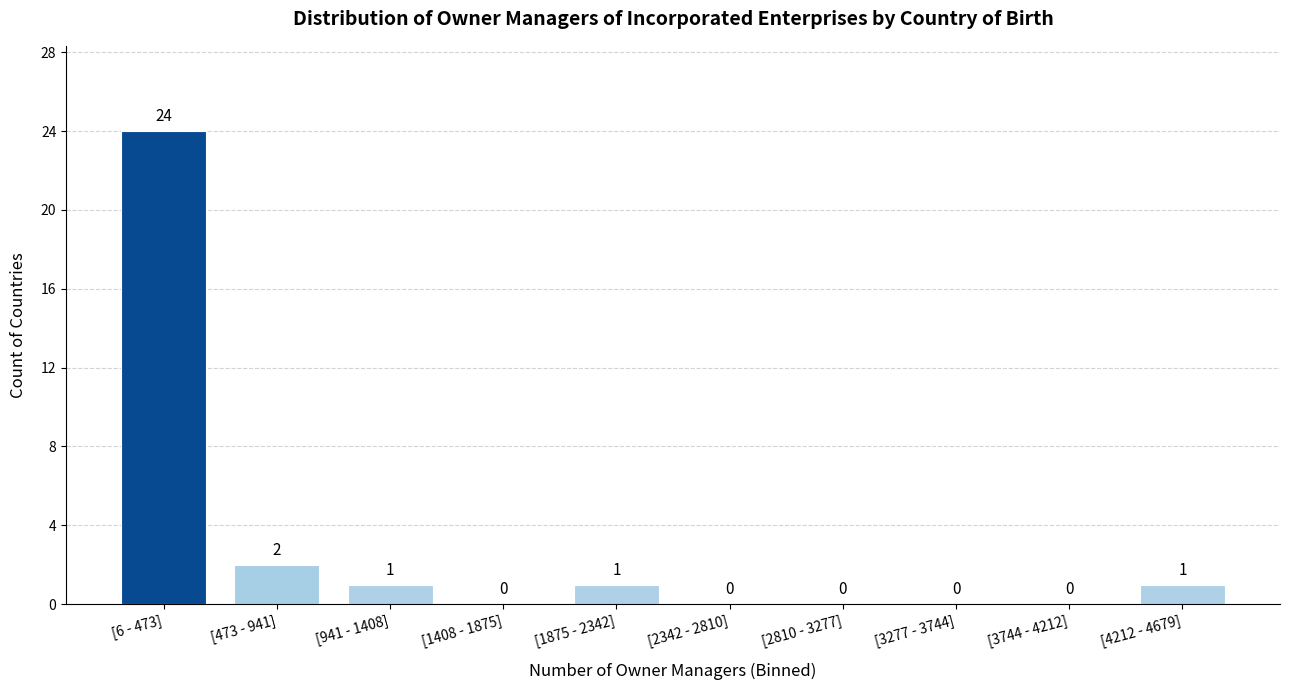

Reading left to right, list all the values displayed in this chart.

[6 - 473]=24	[473 - 941]=2	[941 - 1408]=1	[1408 - 1875]=0	[1875 - 2342]=1	[2342 - 2810]=0	[2810 - 3277]=0	[3277 - 3744]=0	[3744 - 4212]=0	[4212 - 4679]=1